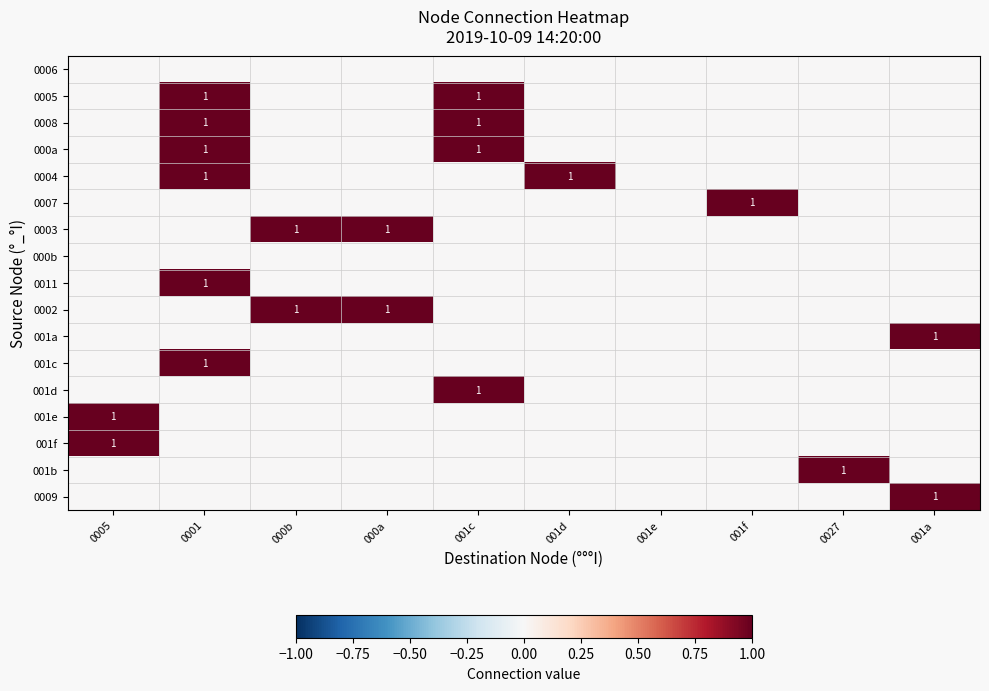

Between 001a and 000a, which is larger?

001a